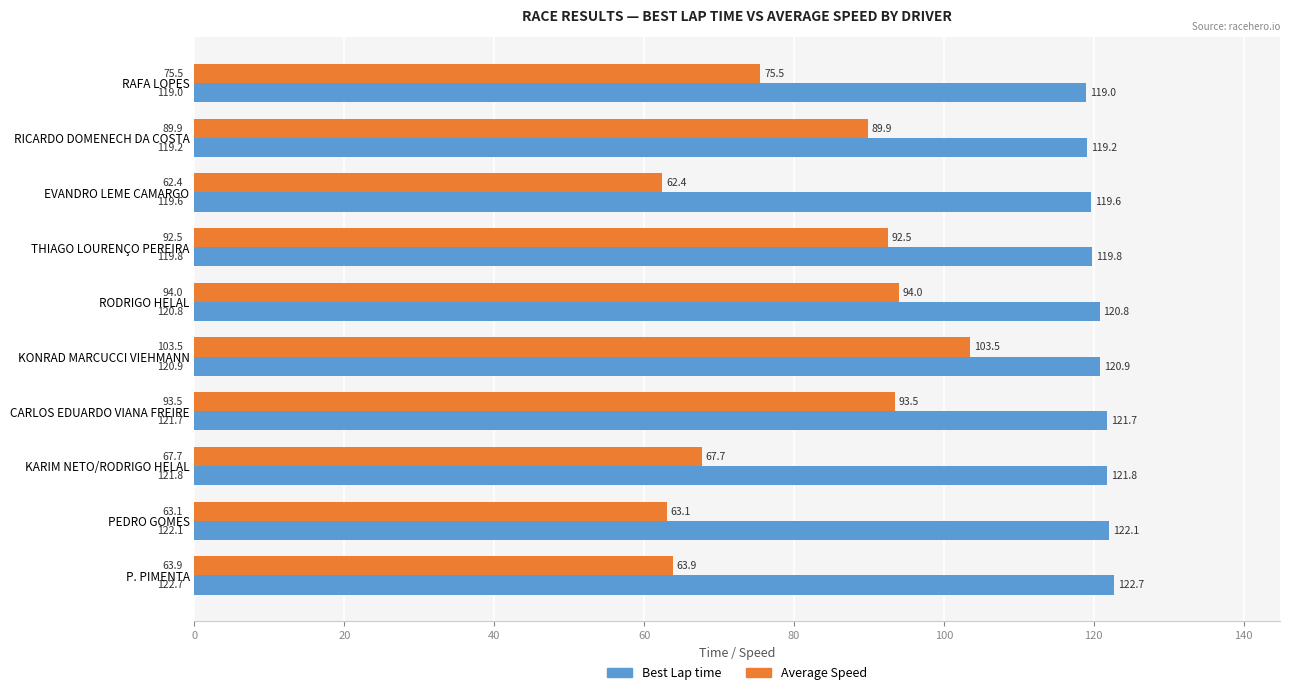

Which label corresponds to the smallest value in the chart?

EVANDRO LEME CAMARGO